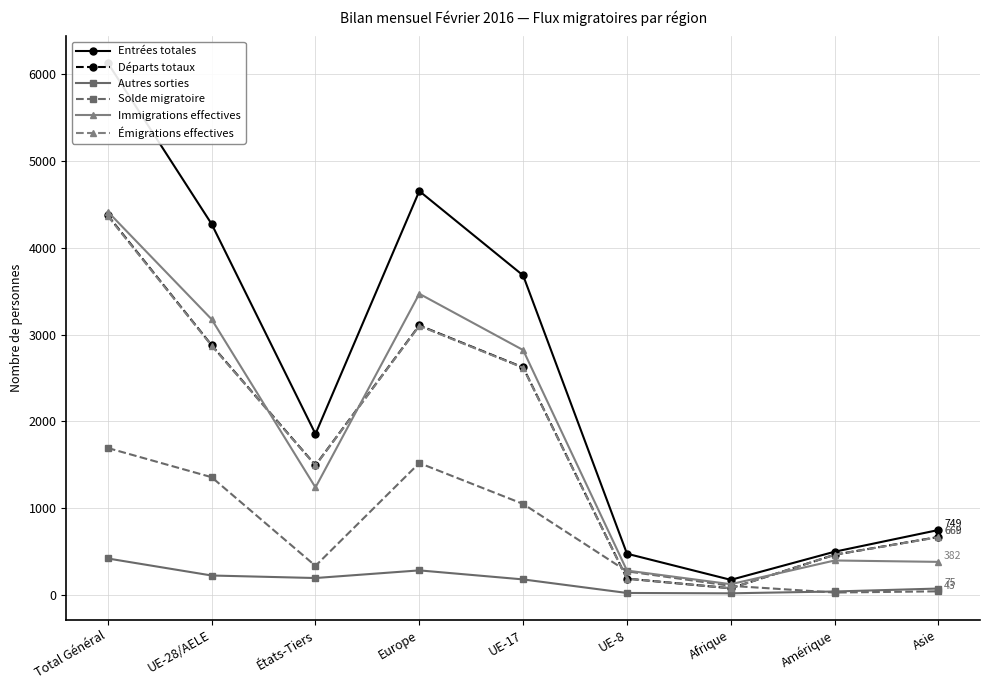

What is the value of the Entrées totales point at the 7th from the left?

175